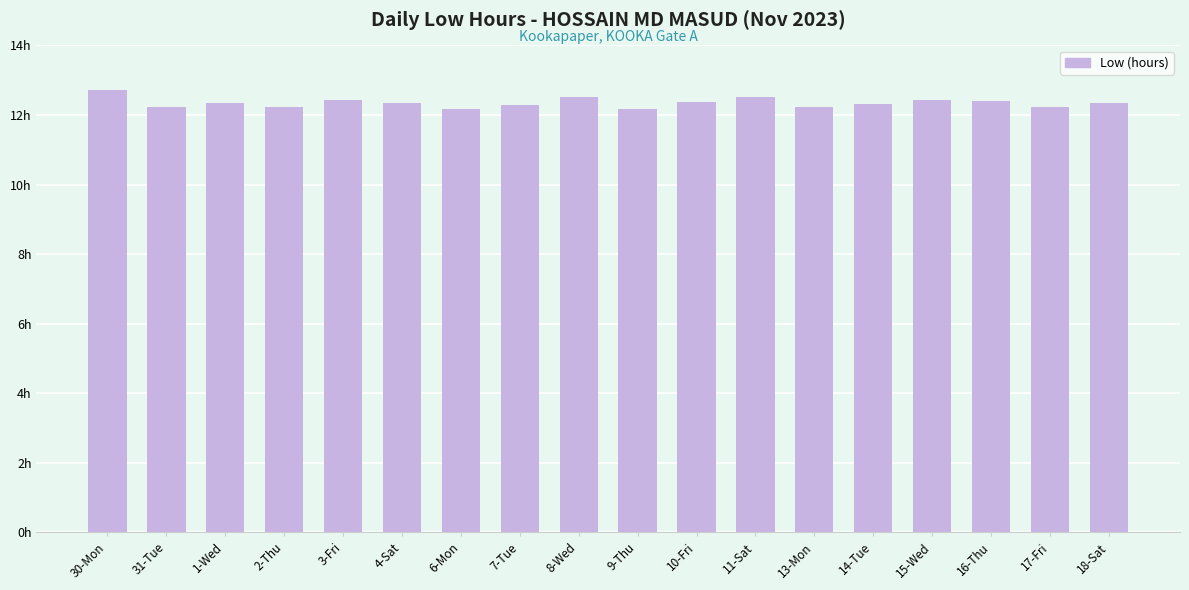

At which category does the chart reach its peak across all series?

30-Mon